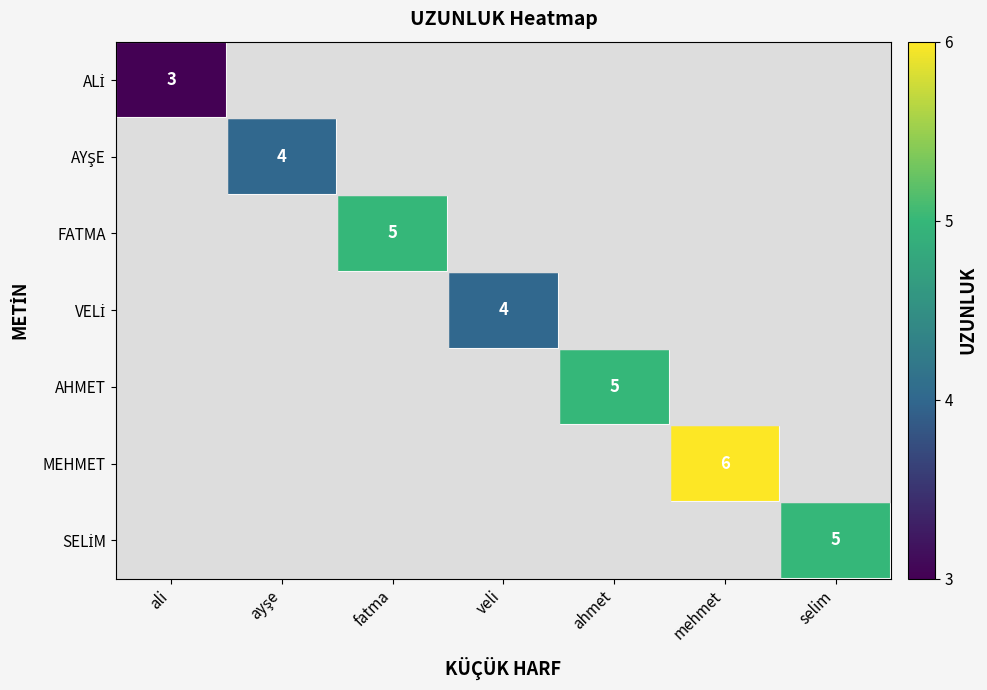

Count the number of data series in this chart.

7